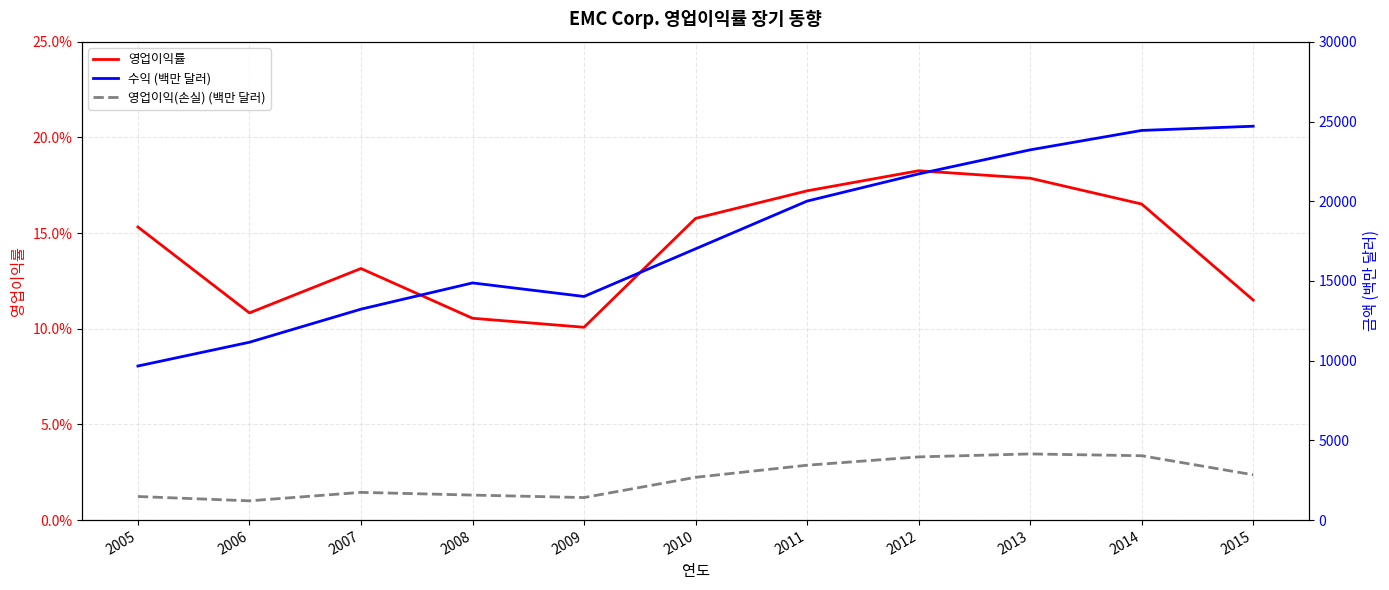

At how many categories does at least one series exceed 15880?

6